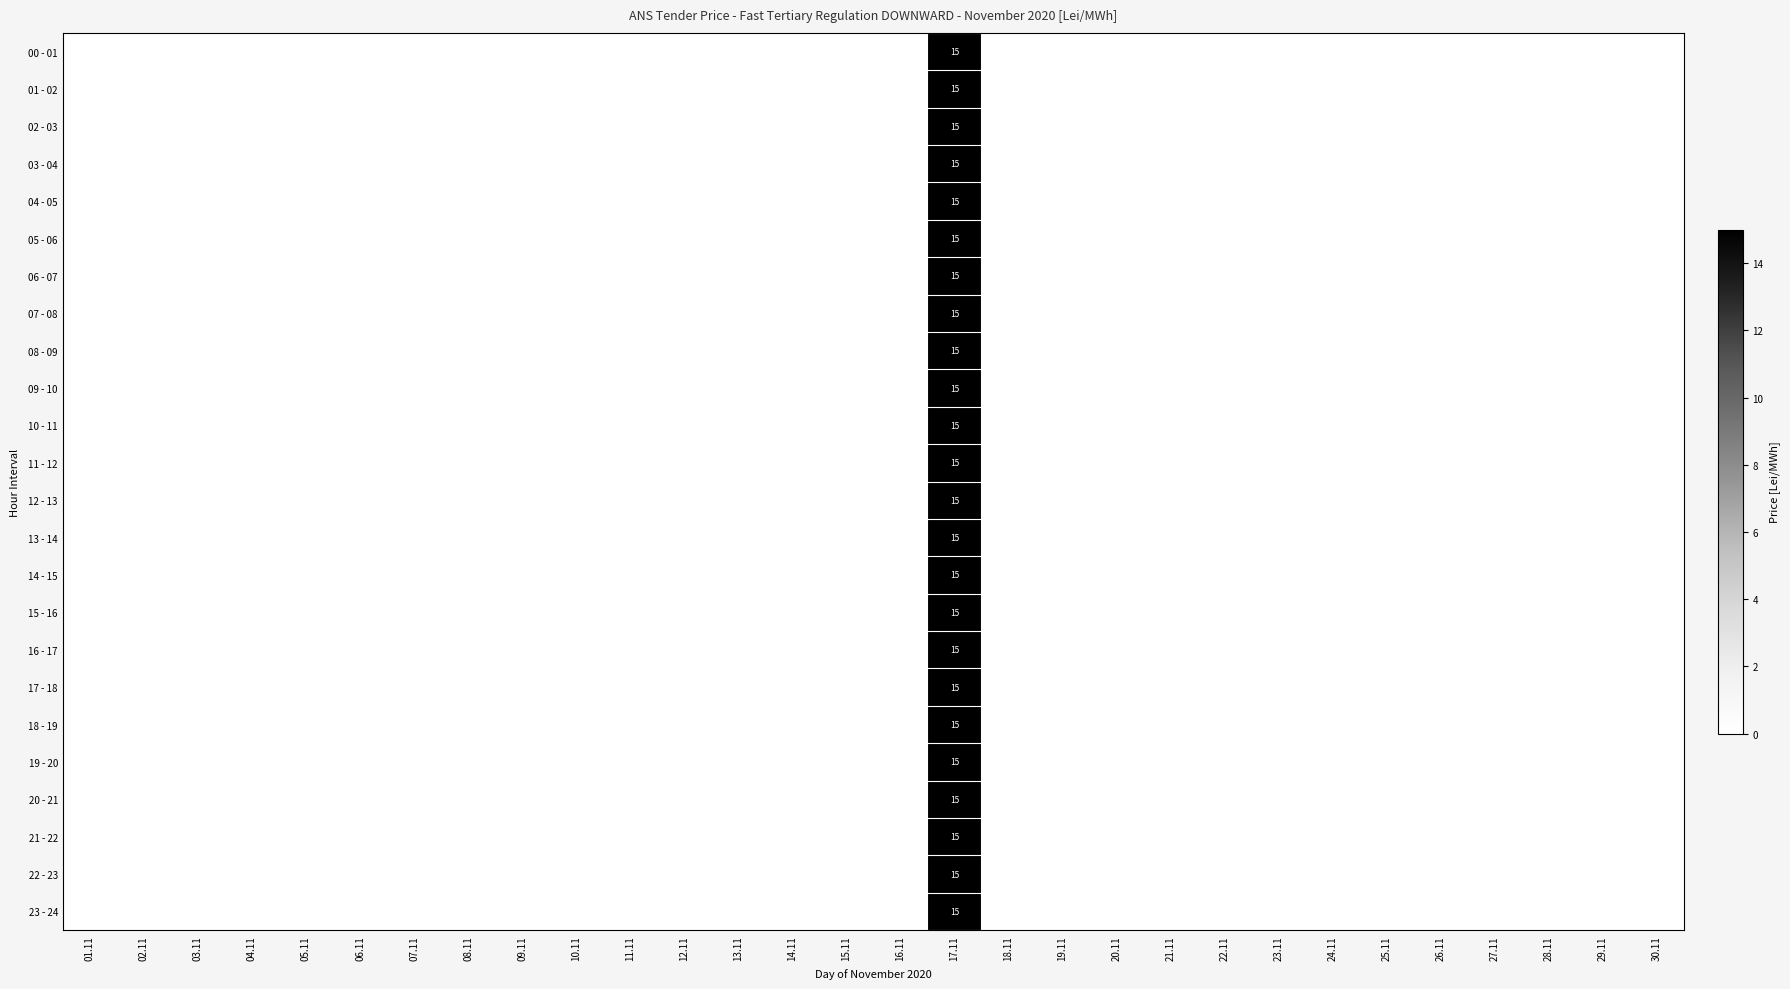

Is it true that 08 - 09 equals 10 at 15.11?

False